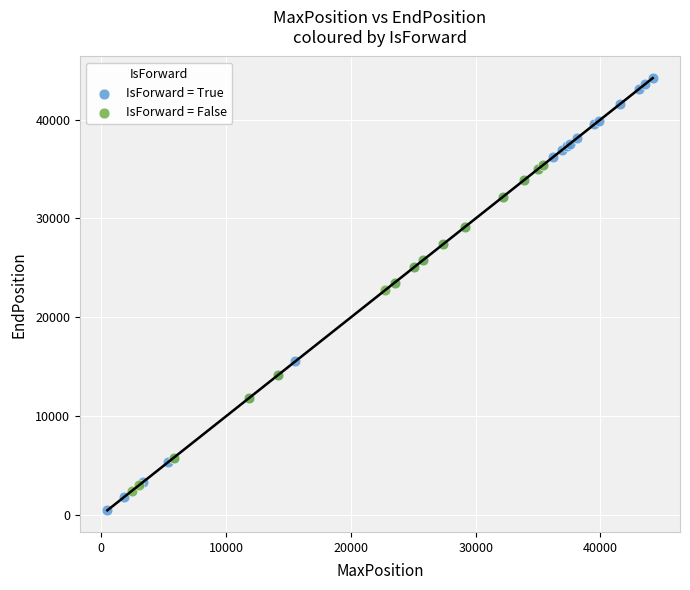

Which series contains the highest Y value?

IsForward = True